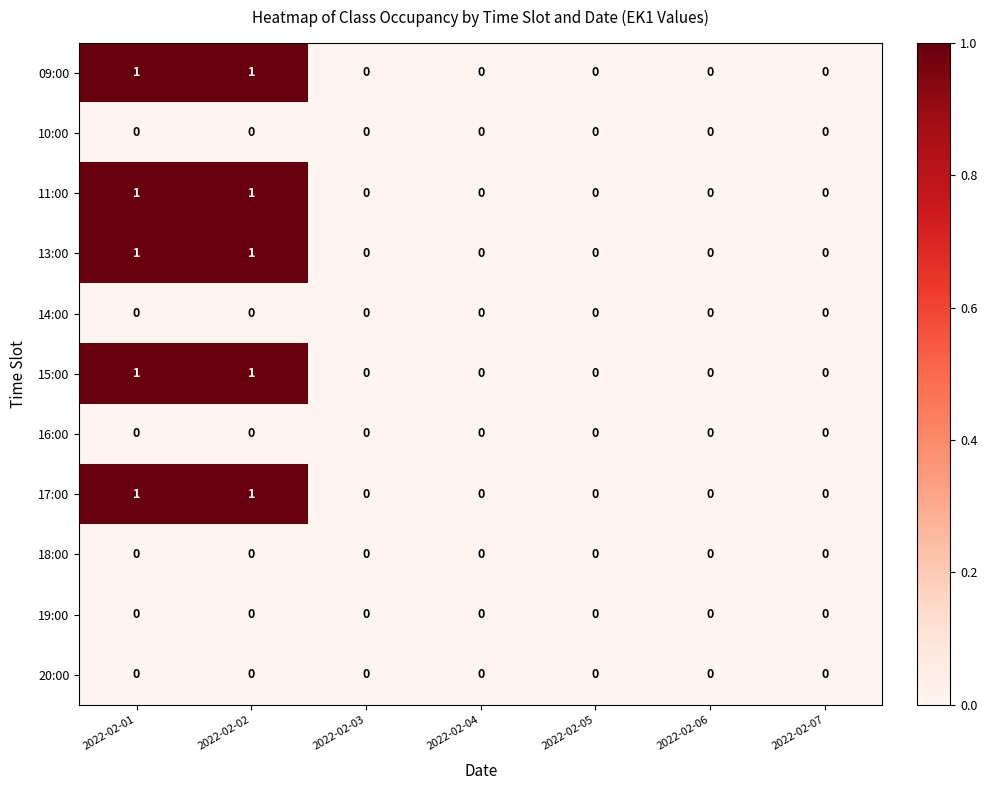

True or false: 20:00 has a value of 0 at 2022-02-01.

True